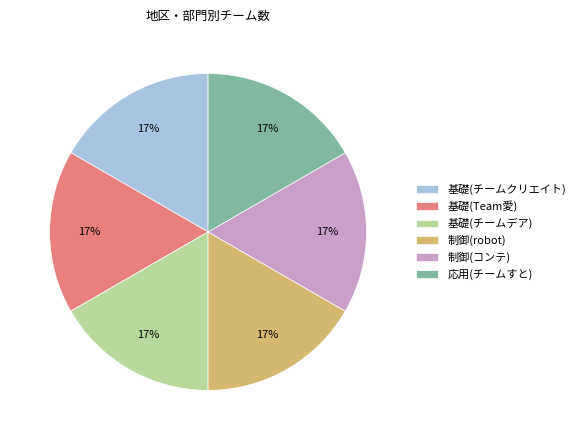

Does 基礎(チームクリエイト) account for over 50% of the chart?

No